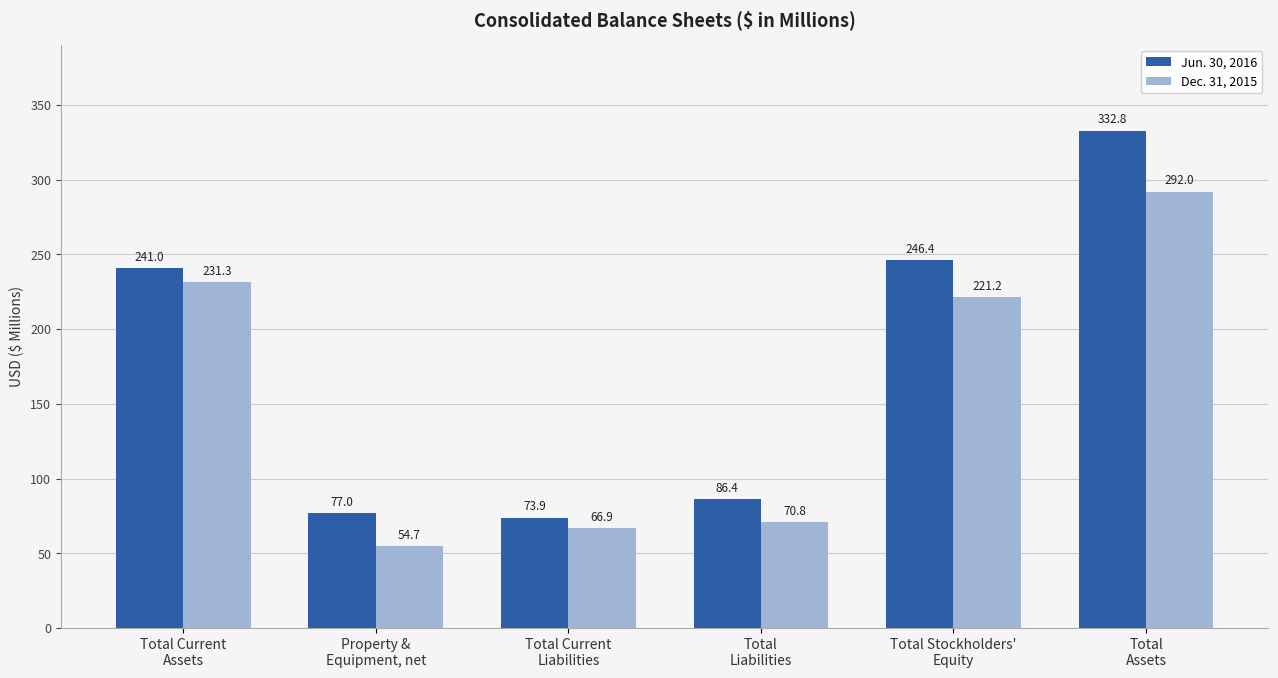

What is the difference between the maximum and second lowest values in the Jun. 30, 2016 series?

255.8